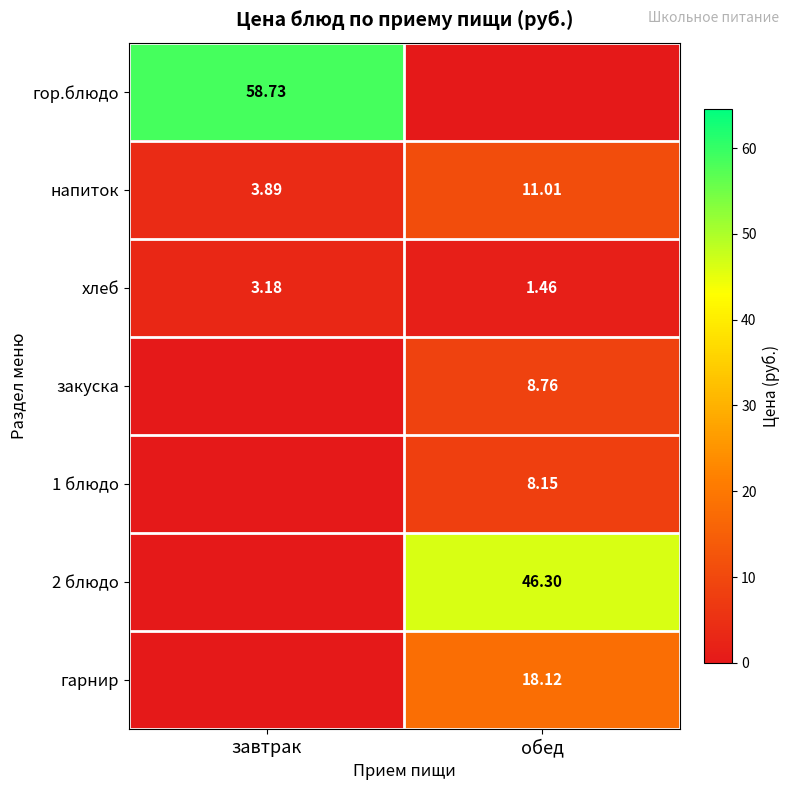

At which label does напиток reach its minimum?

завтрак